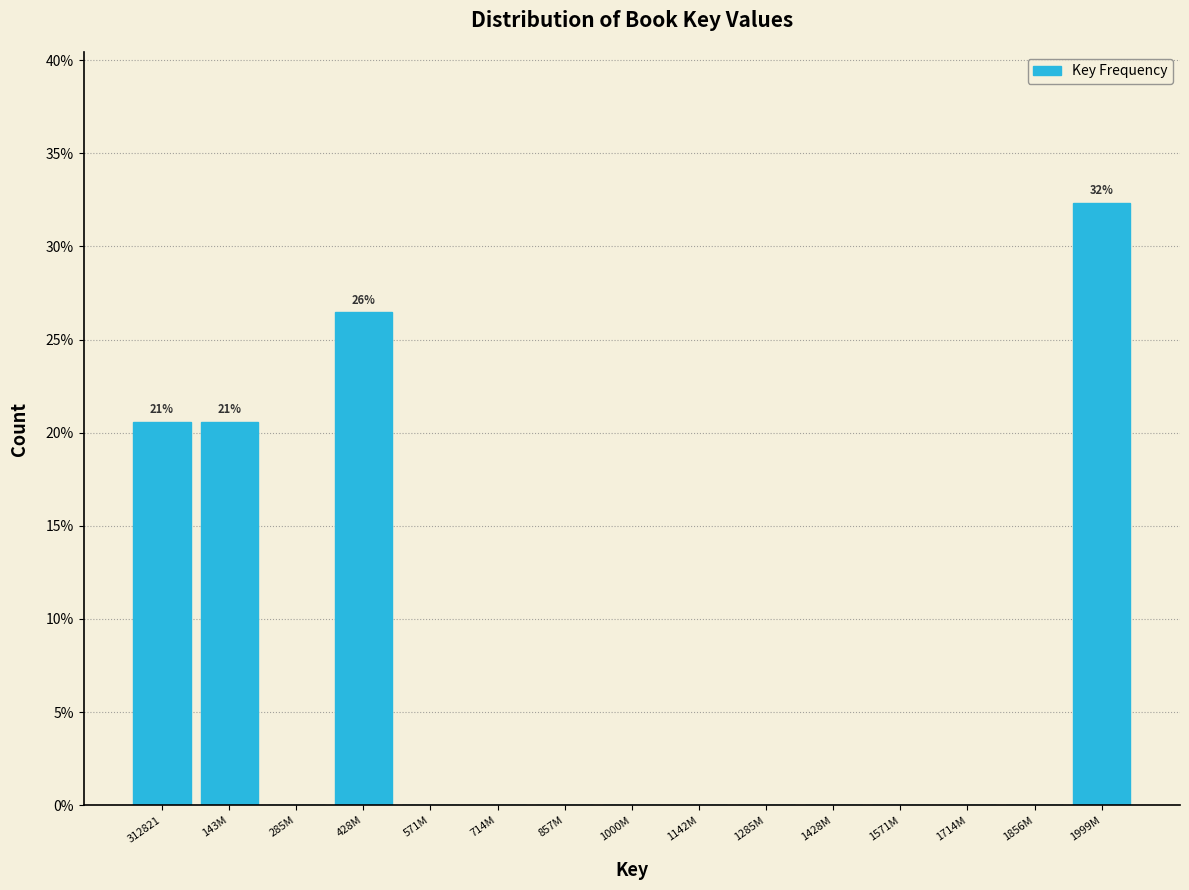

Reading right to left, extract all data points from this chart.

1999M=32.4	1856M=0.0	1714M=0.0	1571M=0.0	1428M=0.0	1285M=0.0	1142M=0.0	1000M=0.0	857M=0.0	714M=0.0	571M=0.0	428M=26.5	285M=0.0	143M=20.6	312821=20.6